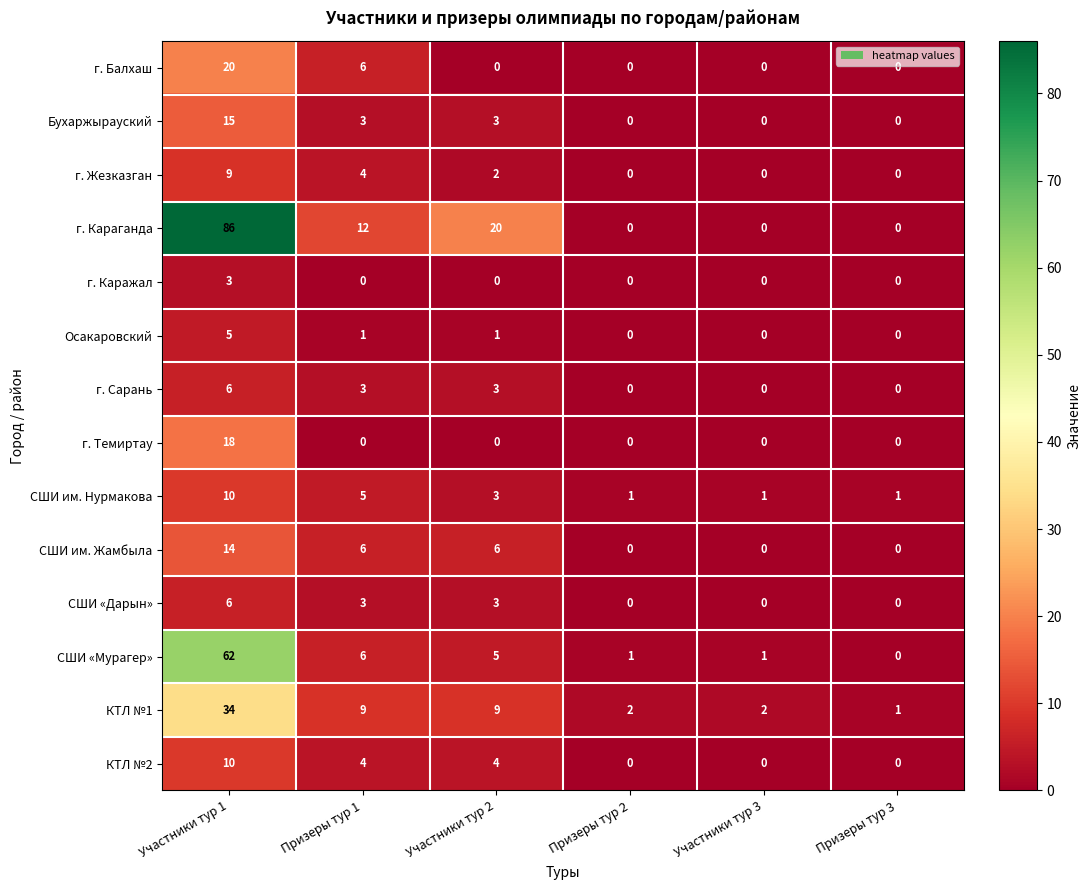

The value of Осакаровский at Призеры тур 3 is -2. True or false?

False